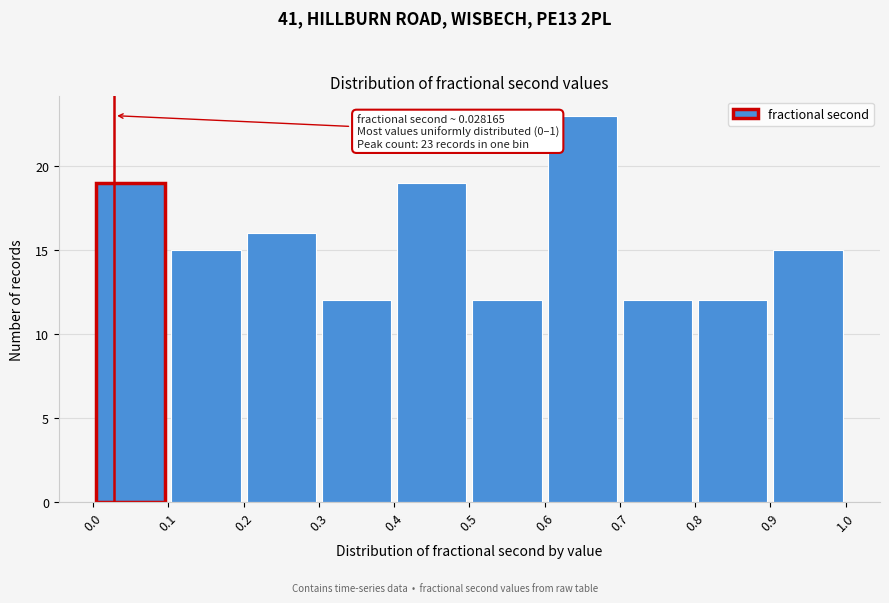

Over which range of the x-axis is the bar tallest?

0.6 to 0.7